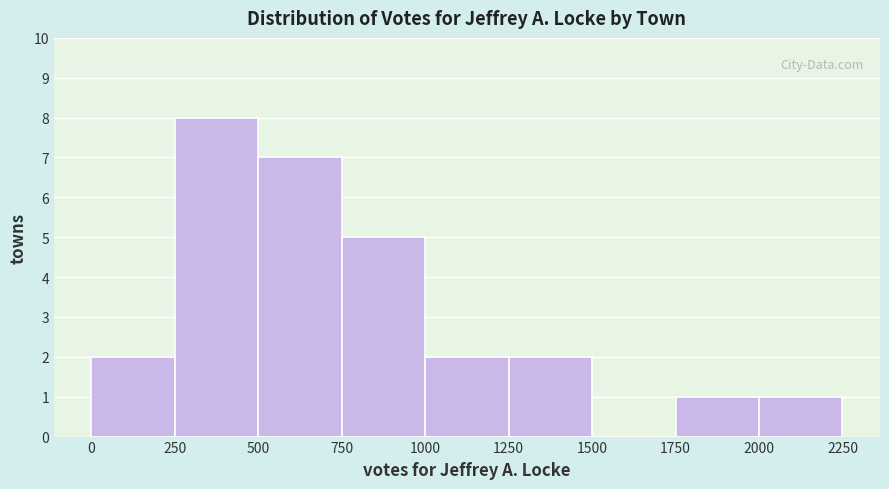

Reading left to right, list every bar in this chart as the range it spans on the x-axis followed by its height. The values are not printed on the chart, so give them approximately, as read against the axis.

0 to 250: 2
250 to 500: 8
500 to 750: 7
750 to 1000: 5
1000 to 1250: 2
1250 to 1500: 2
1500 to 1750: 0
1750 to 2000: 1
2000 to 2250: 1